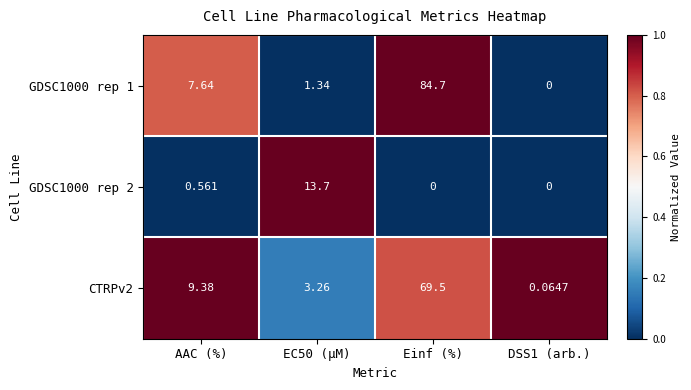

Is the value of CTRPv2 at AAC (%) greater than the value of GDSC1000 rep 1 at AAC (%)?

Yes